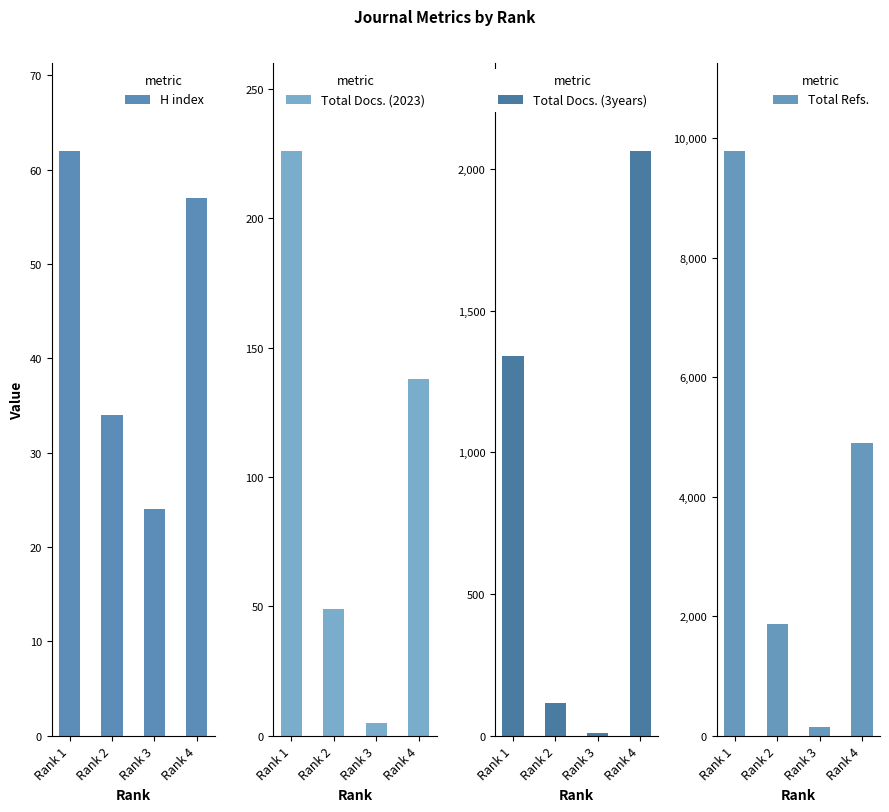

Reading left to right, list all the values displayed in this chart.

H index: 62	34	24	57
Total Docs. (2023): 226	49	5	138
Total Docs. (3years): 1341	115	11	2064
Total Refs.: 9791	1869	147	4903